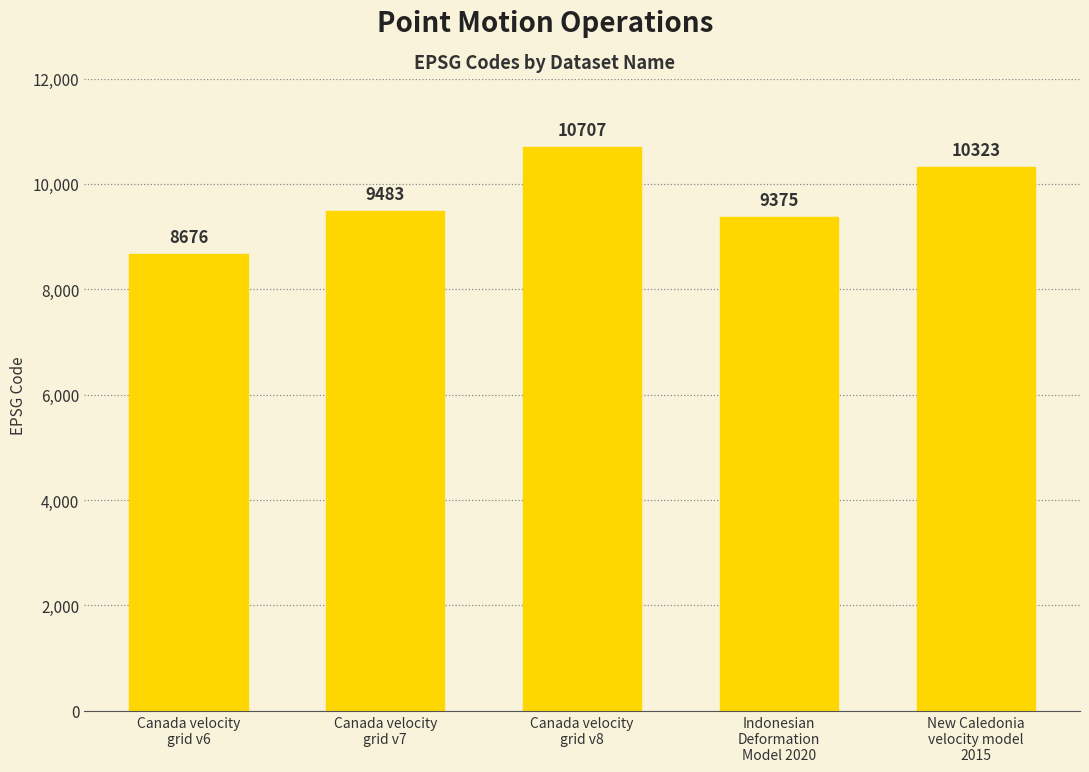

Rank the categories by value from highest to lowest.

Canada velocity
grid v8, New Caledonia
velocity model
2015, Canada velocity
grid v7, Indonesian
Deformation
Model 2020, Canada velocity
grid v6